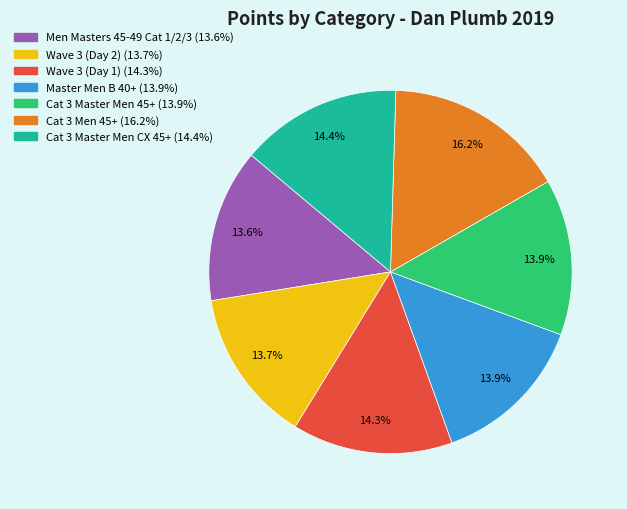

To the nearest percent, what is the combined percentage of Cat 3 Men 45+ and Cat 3 Master Men CX 45+?

31%